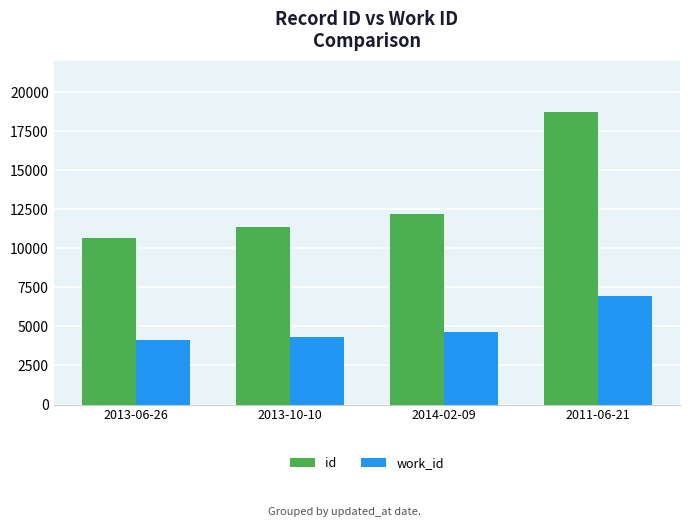

Rank the categories by work_id value from highest to lowest.

2011-06-21, 2014-02-09, 2013-10-10, 2013-06-26